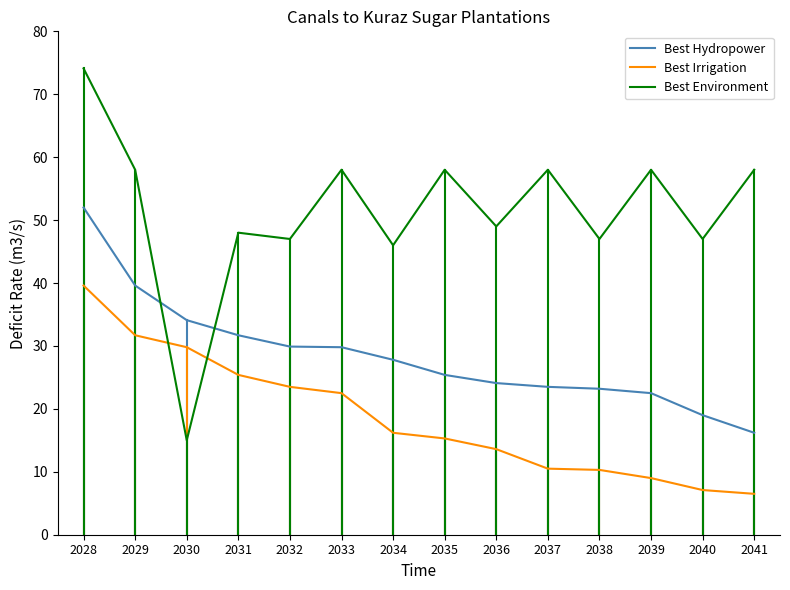

Is it true that Best Irrigation equals 22.4 at 2035?

False